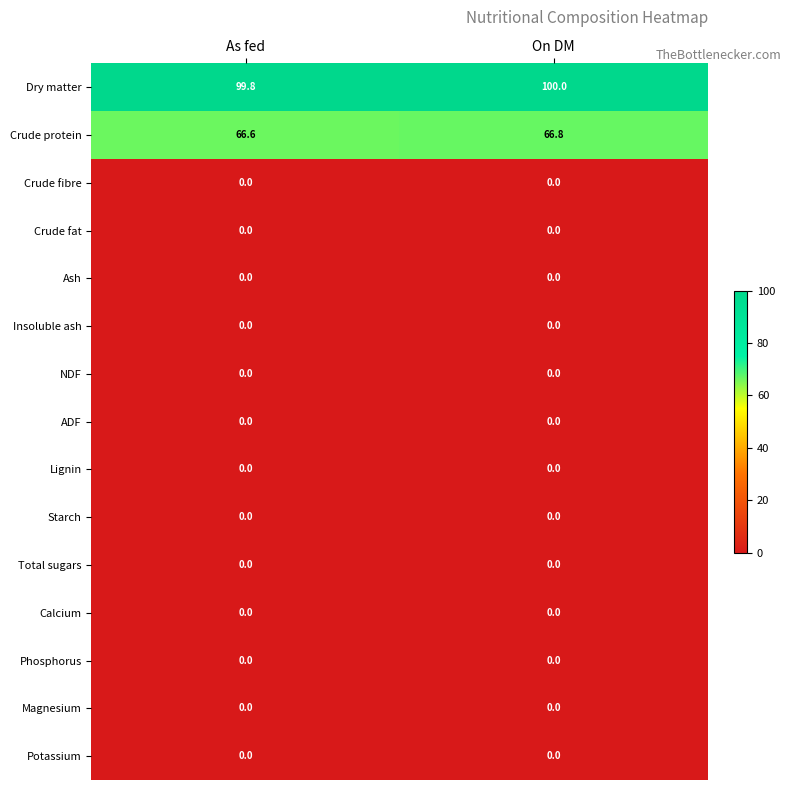

Reading right to left, list all the values displayed in this chart.

Dry matter: On DM=100.0	As fed=99.8
Crude protein: On DM=66.8	As fed=66.6
Crude fibre: On DM=0.0	As fed=0.0
Crude fat: On DM=0.0	As fed=0.0
Ash: On DM=0.0	As fed=0.0
Insoluble ash: On DM=0.0	As fed=0.0
NDF: On DM=0.0	As fed=0.0
ADF: On DM=0.0	As fed=0.0
Lignin: On DM=0.0	As fed=0.0
Starch: On DM=0.0	As fed=0.0
Total sugars: On DM=0.0	As fed=0.0
Calcium: On DM=0.0	As fed=0.0
Phosphorus: On DM=0.0	As fed=0.0
Magnesium: On DM=0.0	As fed=0.0
Potassium: On DM=0.0	As fed=0.0